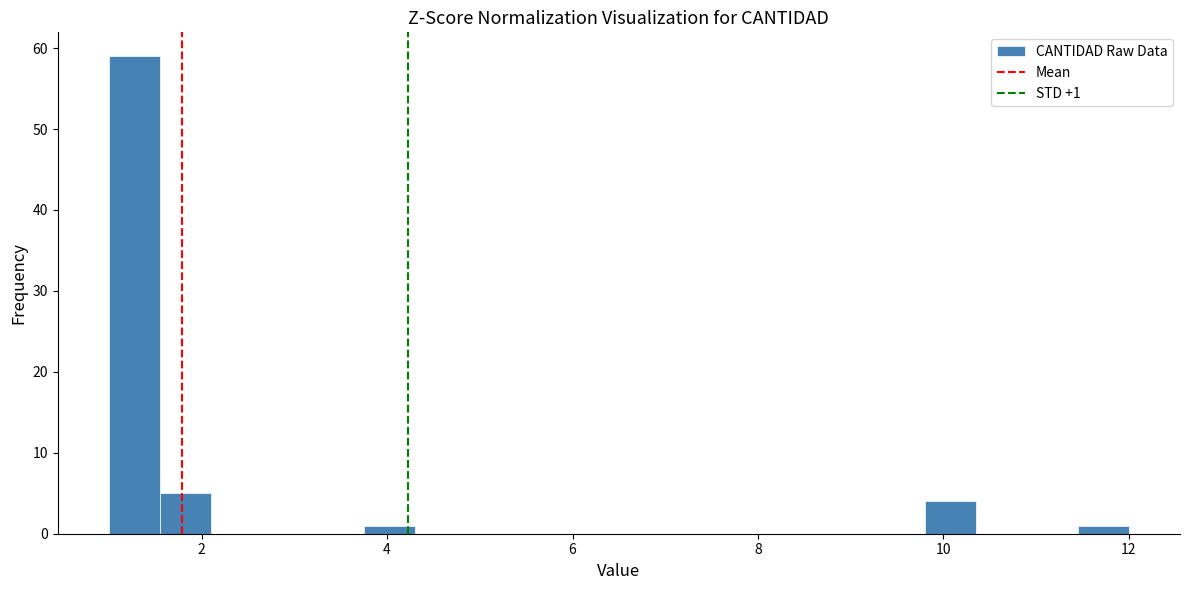

Read against the x-axis, roughly where is the centre of the tallest bar?

1.2